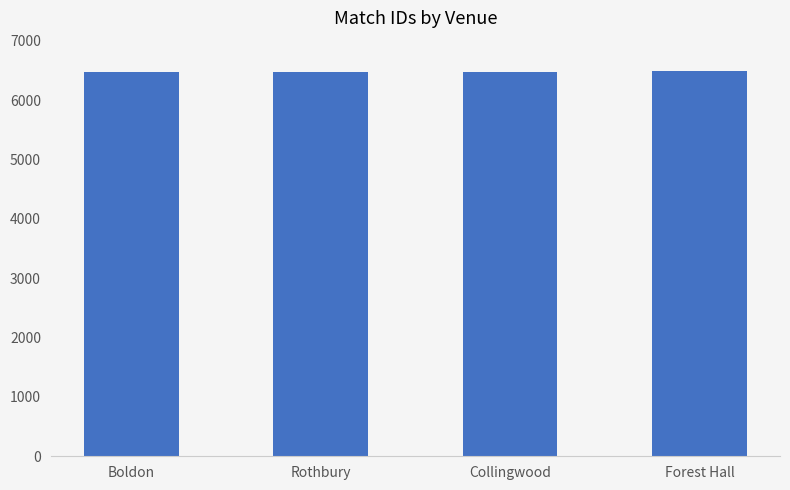

What is the maximum value shown in the chart?

6488